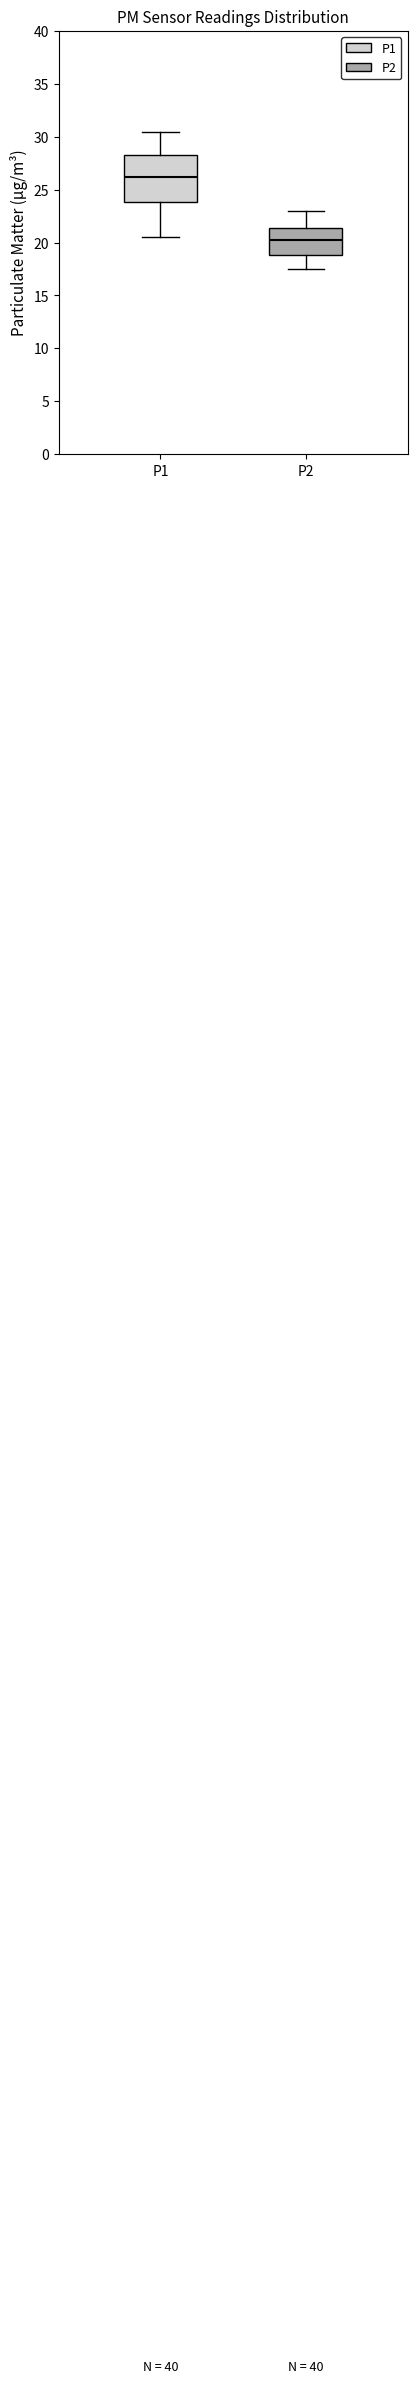

Which box has the lowest median line?

P2